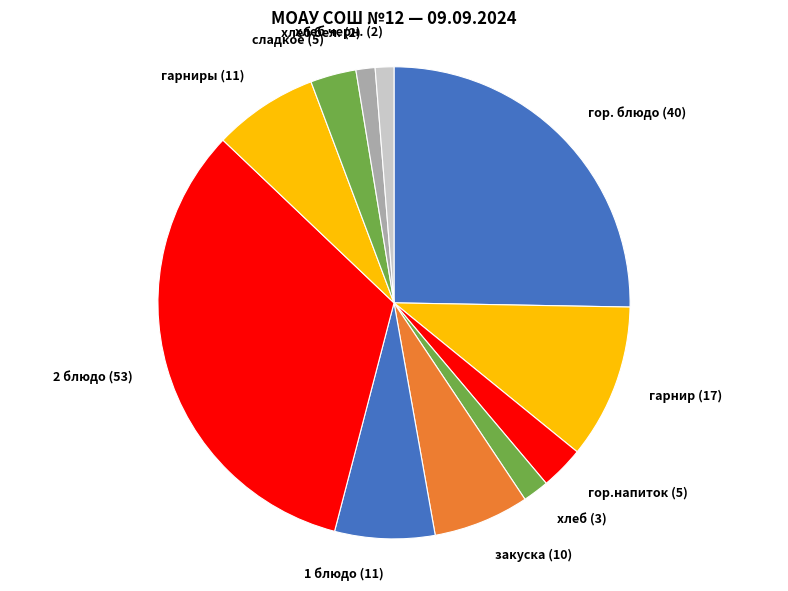

Which category has the biggest portion of the pie?

2 блюдо